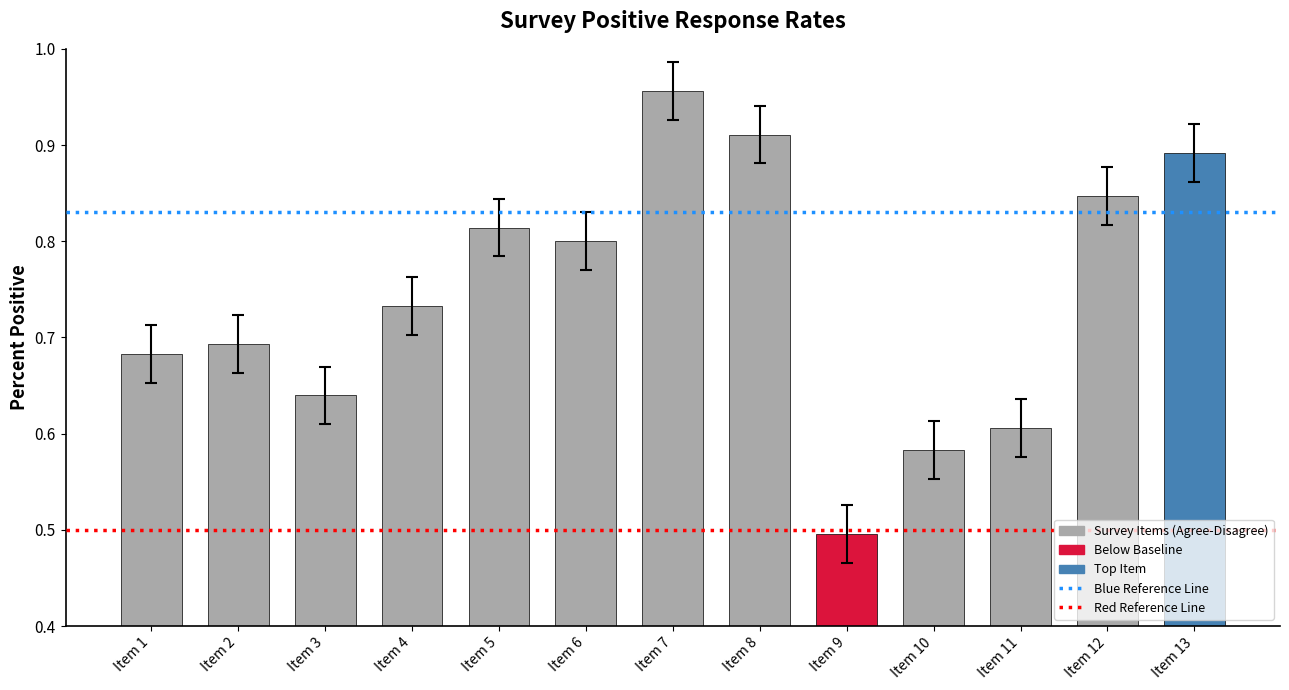

True or false: the data shows 0.3 at Item 11.

False